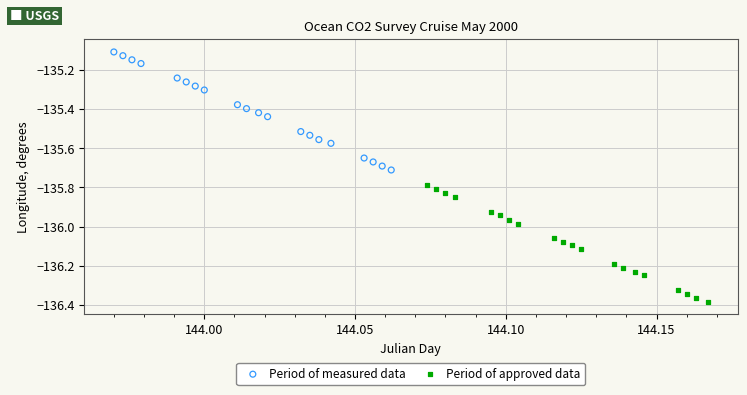

Which series reaches the minimum Y coordinate?

Period of approved data